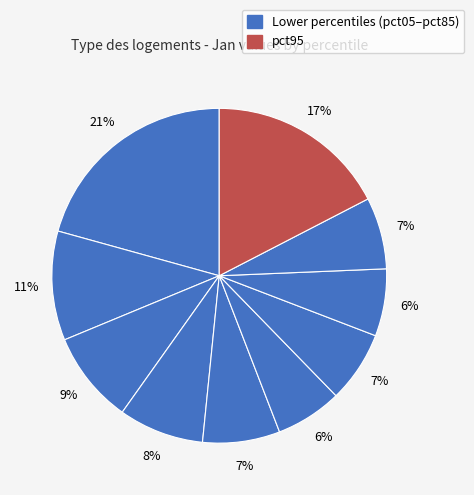

Rank the categories by value from highest to lowest.

pct05, pct95, pct15, pct25, pct35, pct45, pct85, pct65, pct75, pct55